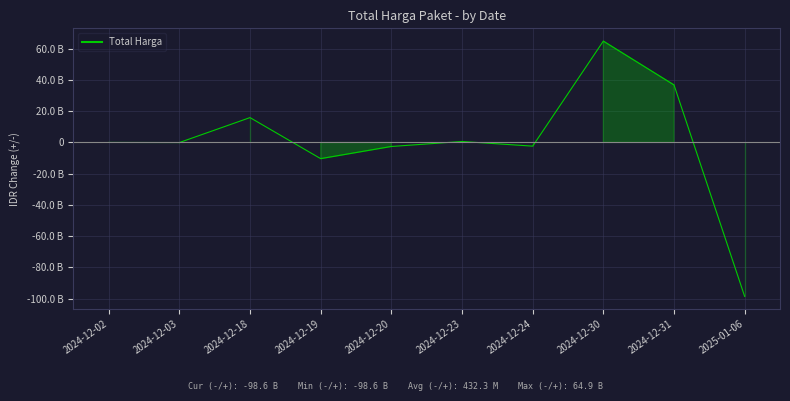

What is the difference between the maximum and second lowest values?

75258160400